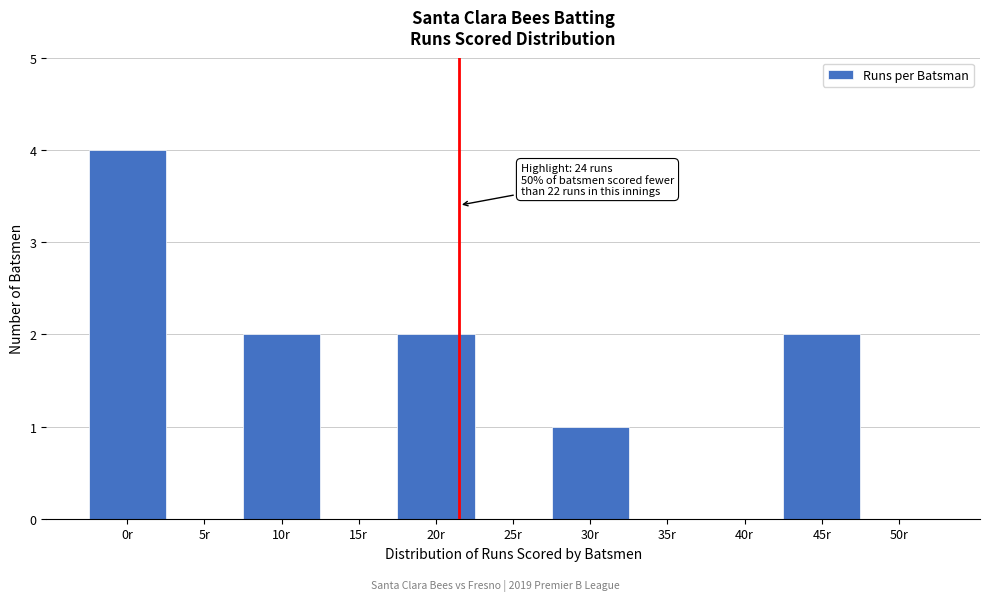

Reading left to right, what are all the values shown in this chart?

0r=4	5r=0	10r=2	15r=0	20r=2	25r=0	30r=1	35r=0	40r=0	45r=2	50r=0